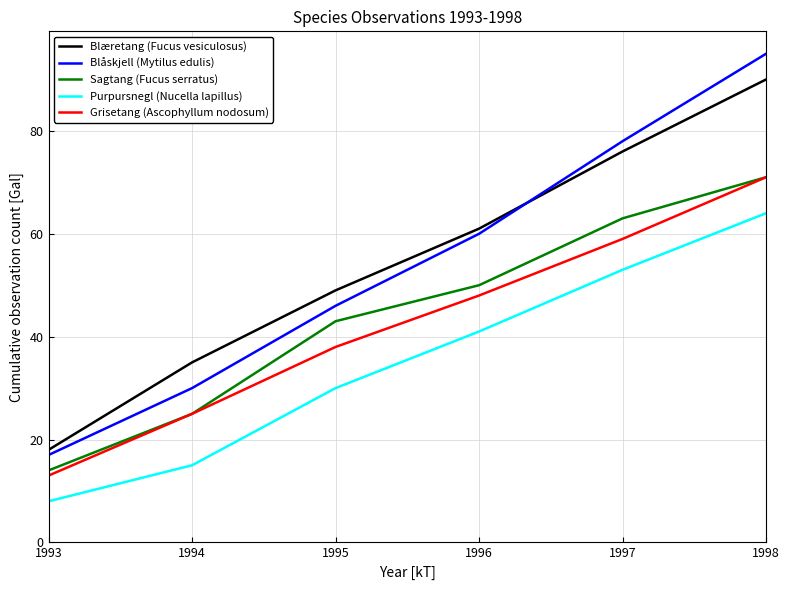

Read the Blæretang (Fucus vesiculosus) value at 1997, to the nearest 5.

75